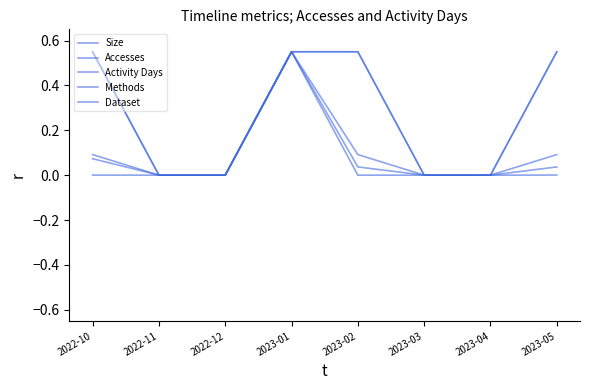

Is the value of Accesses at 2022-11 greater than the value of Size at 2023-01?

No